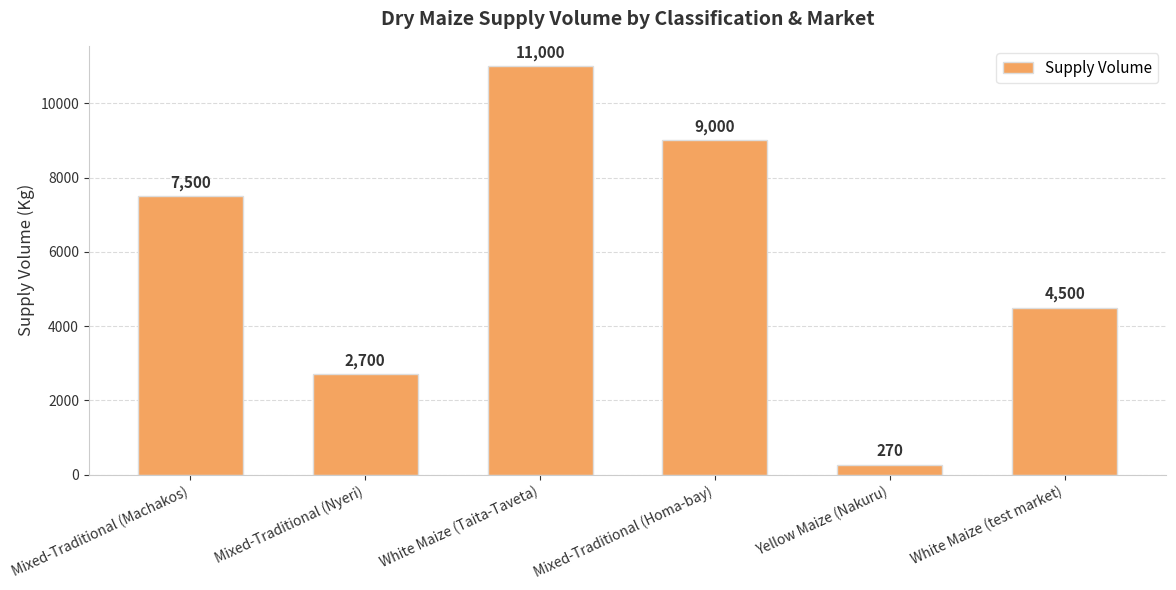

What position from the left is Mixed-Traditional (Nyeri)?

2